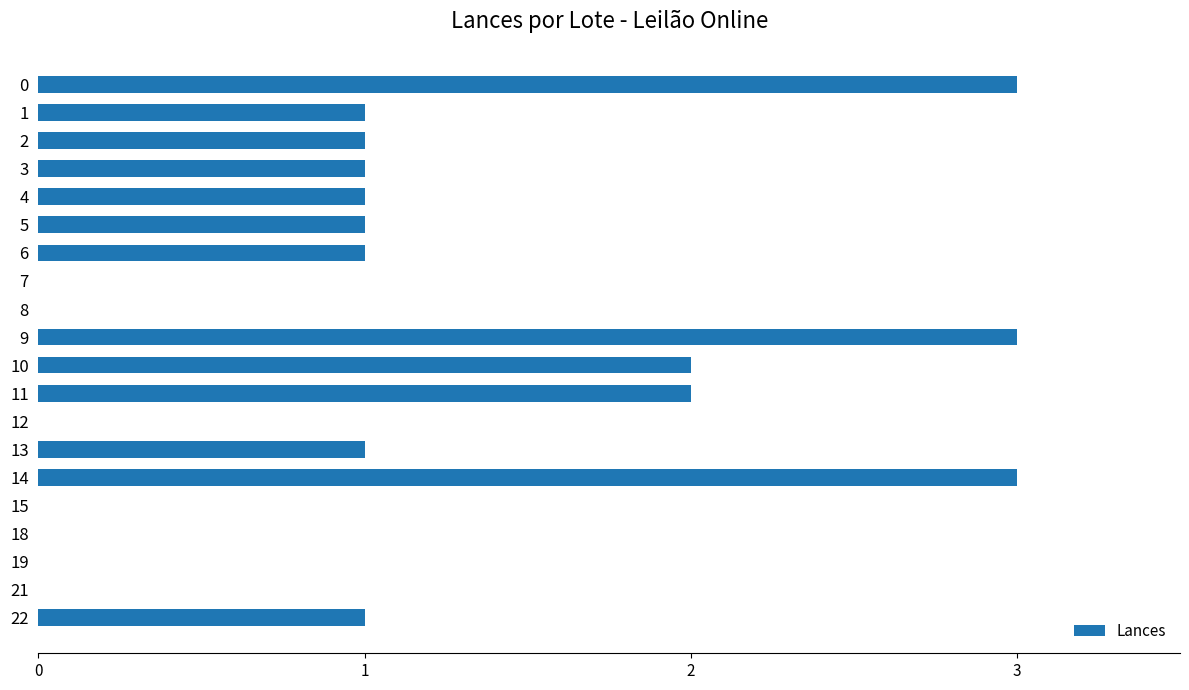

The chart shows a value of 1 at 2. True or false?

True